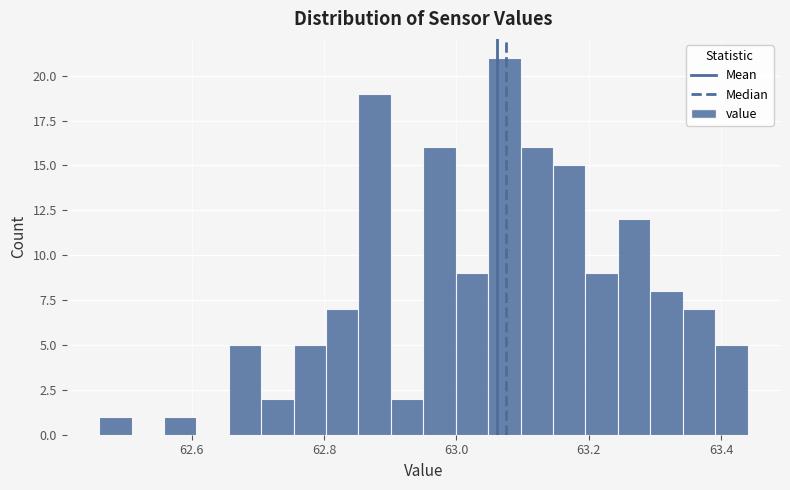

Around what value on the x-axis is the tallest bar? Give the approximate position of its centre, as read against the axis.

63.08